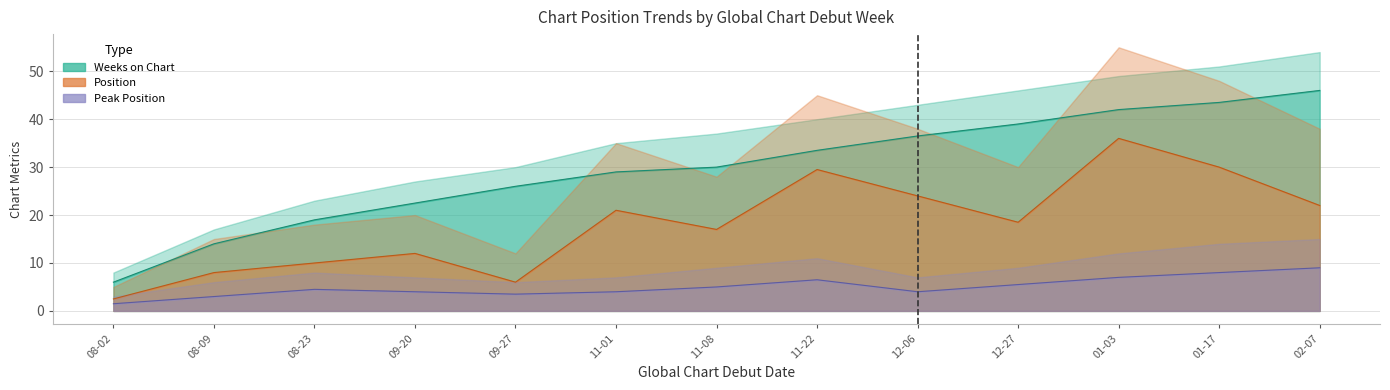

List the series in order of their peak value, highest first.

avg_weeks, avg_position, avg_peak